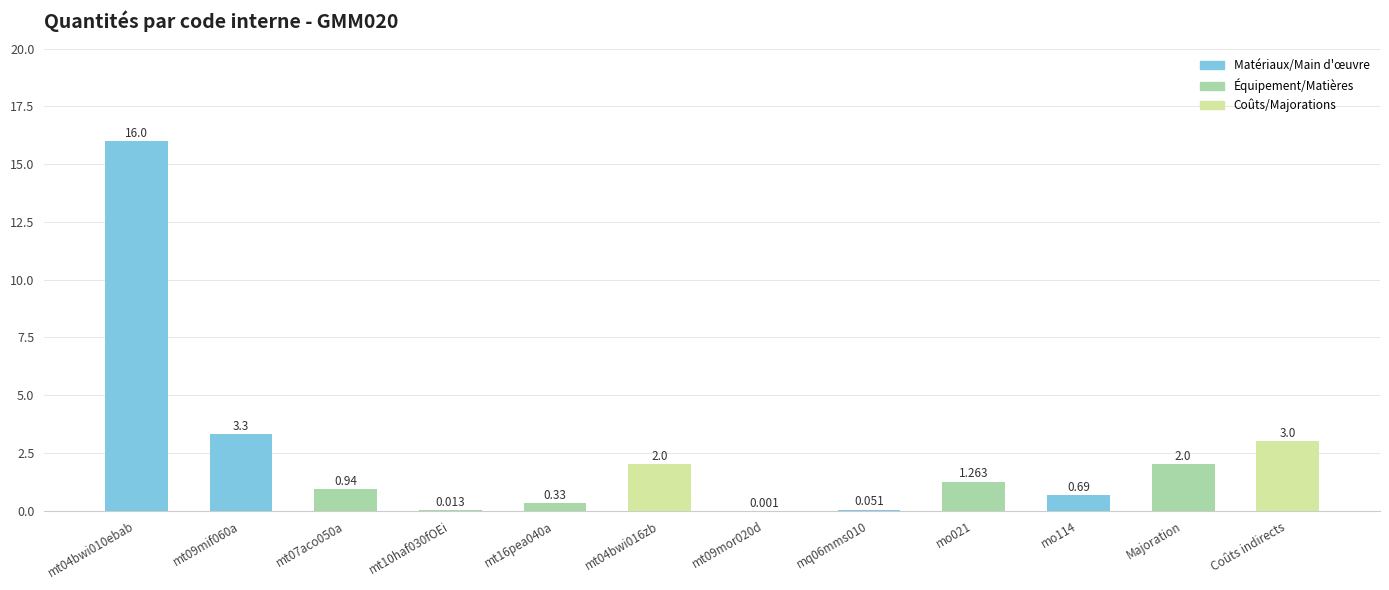

Are the bars horizontal?

No